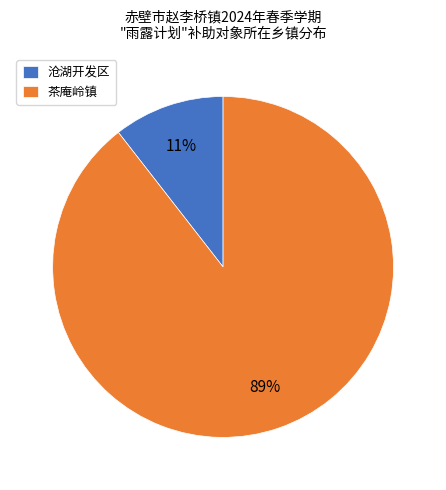

How many segments does this pie chart have?

2